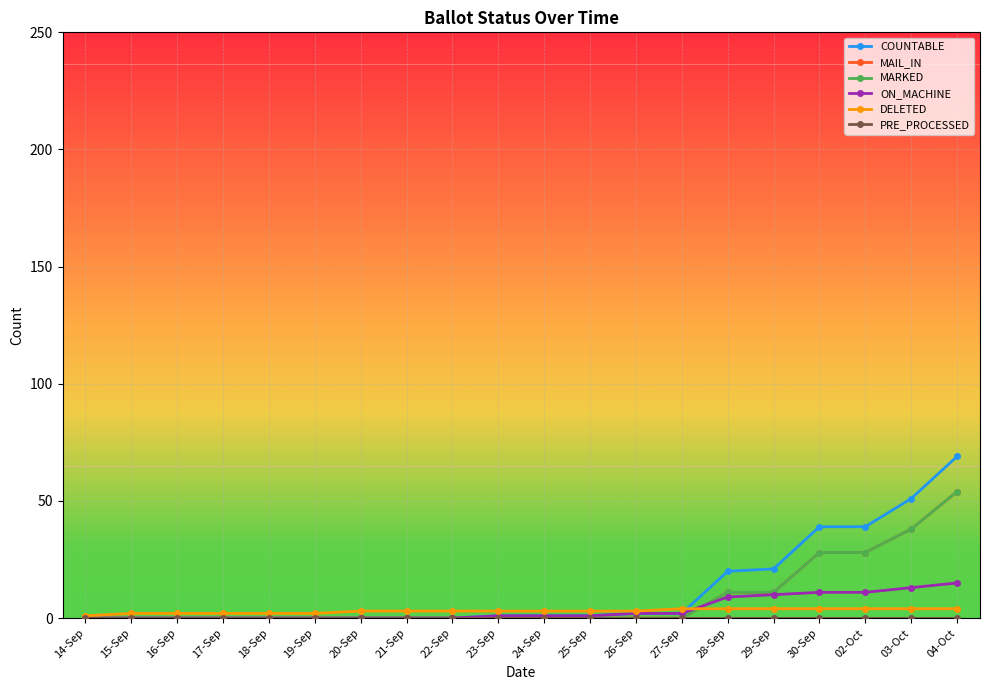

True or false: COUNTABLE and ON_MACHINE intersect in this chart.

False